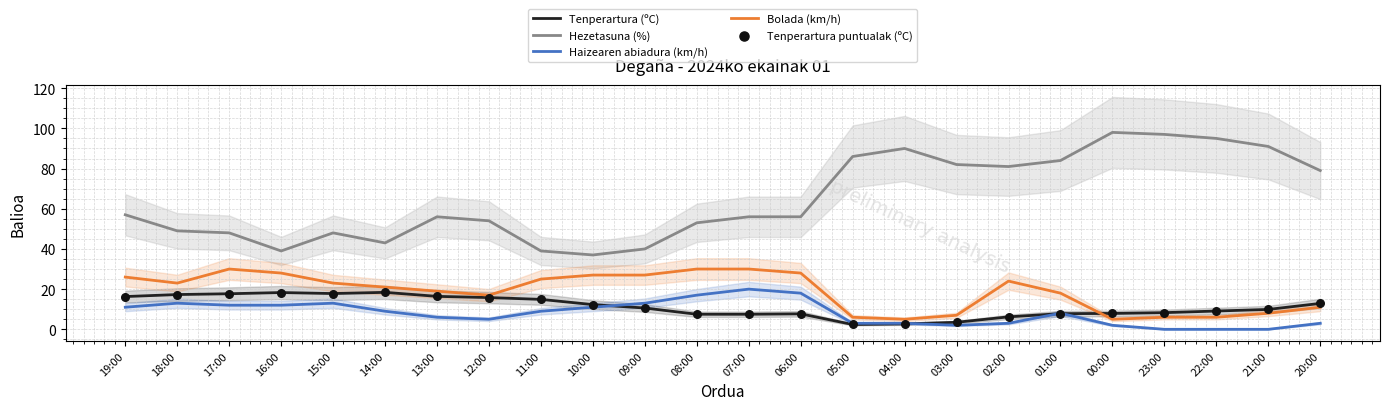

What are all the series names shown in the legend?

Tenperartura (ºC), Hezetasuna (%), Haizearen abiadura (km/h), Bolada (km/h), Tenperartura puntualak (ºC)